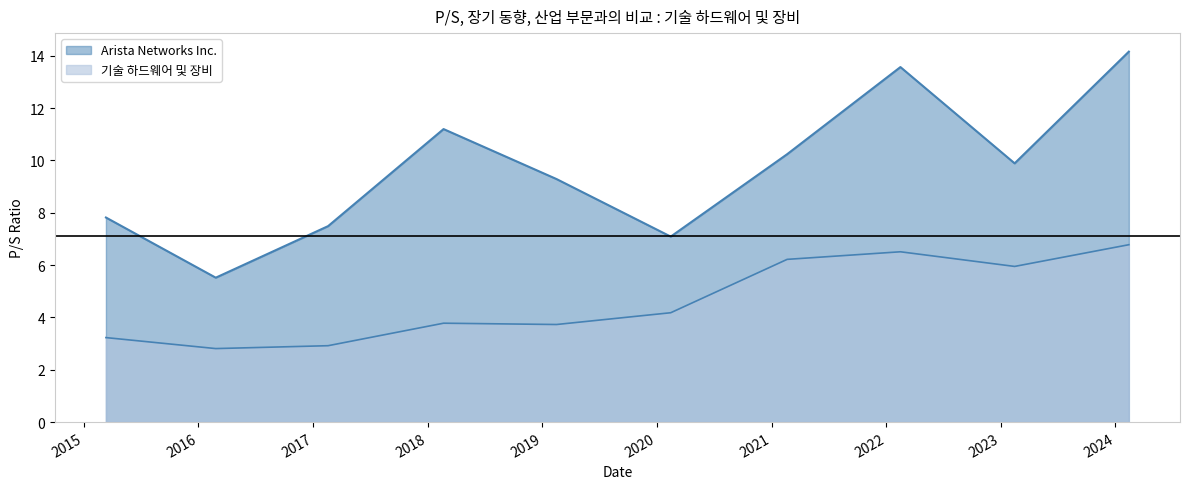

What position from the right is 2021-02-19?

4